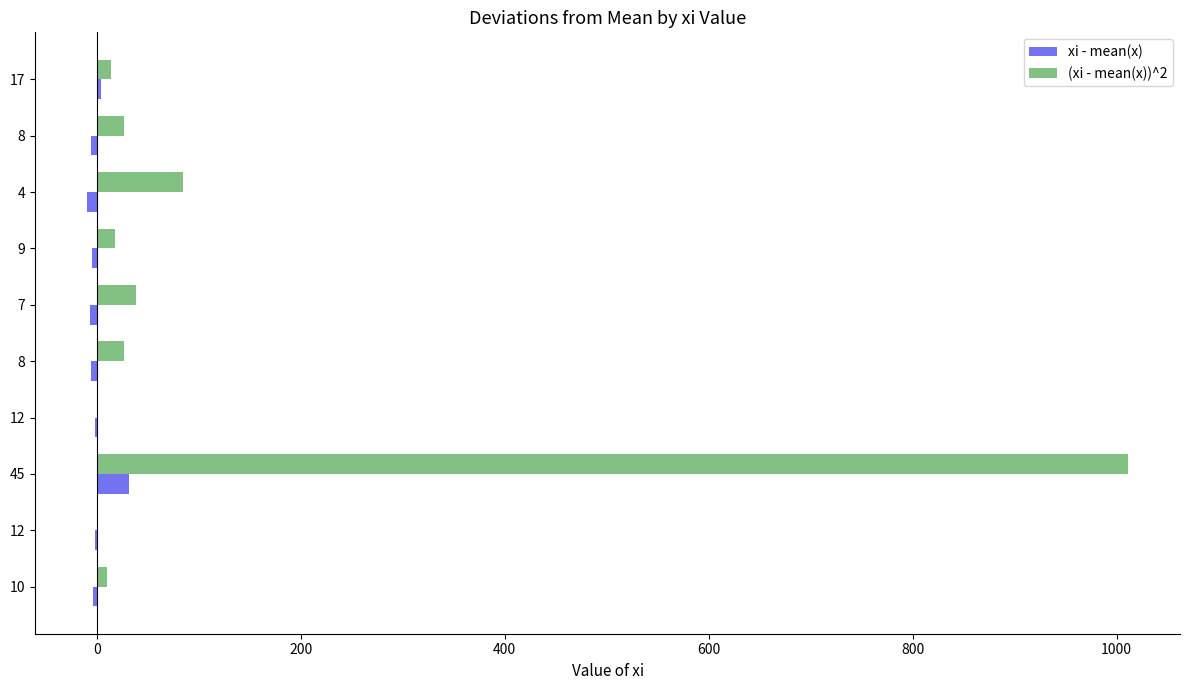

At how many categories does at least one series exceed 33?

3